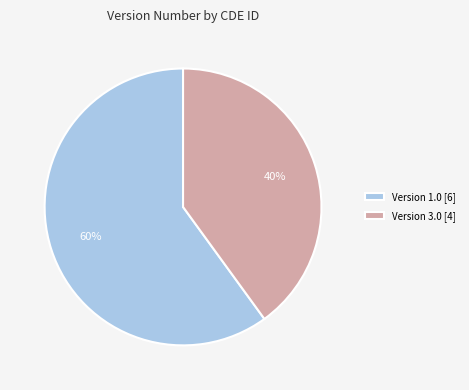

Combined, do Version 1.0 [6] and Version 3.0 [4] account for over 50%?

Yes